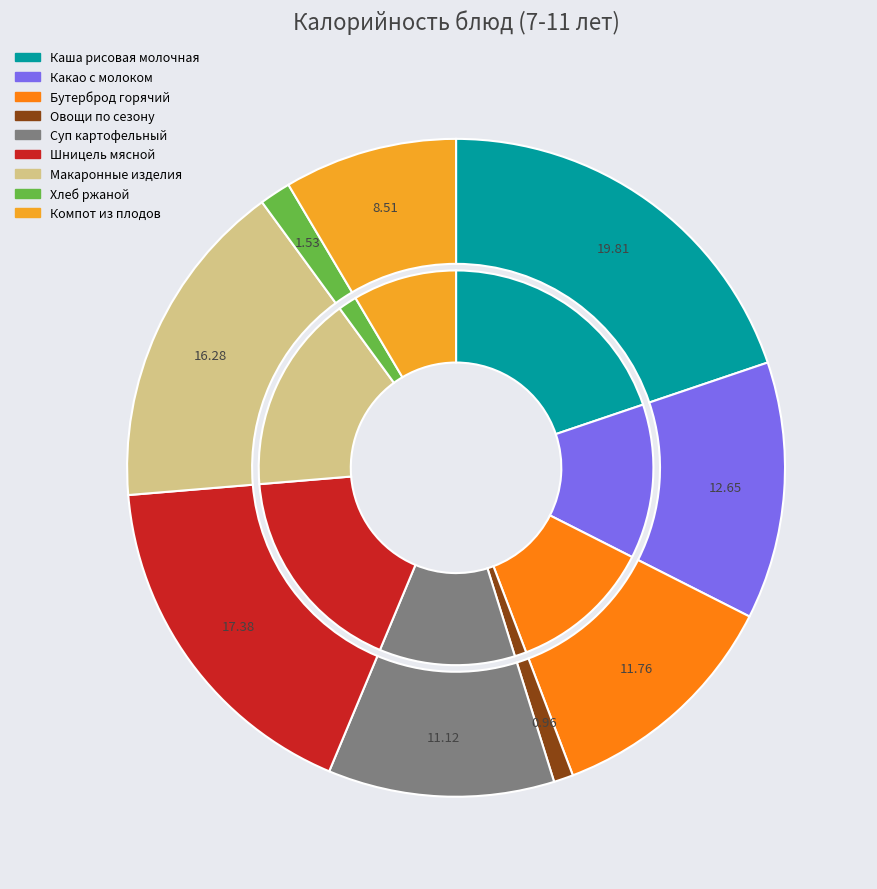

Is the sum of Суп картофельный and Хлеб ржаной greater than half?

No